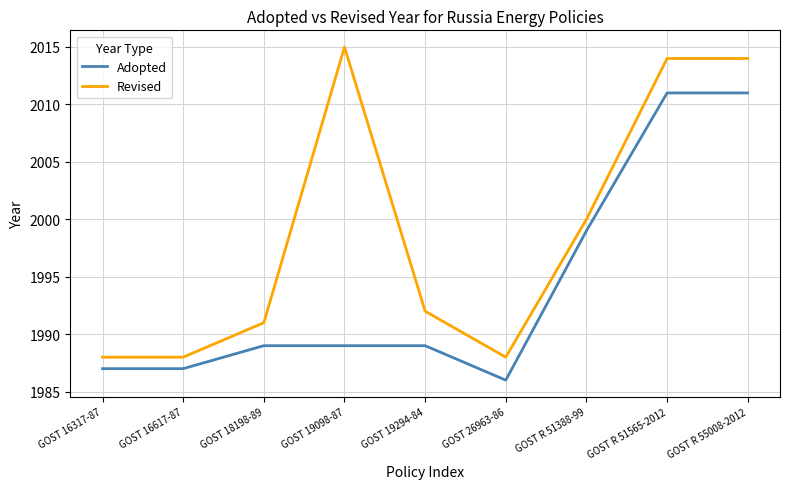

Which series has the largest total across all categories?

Revised